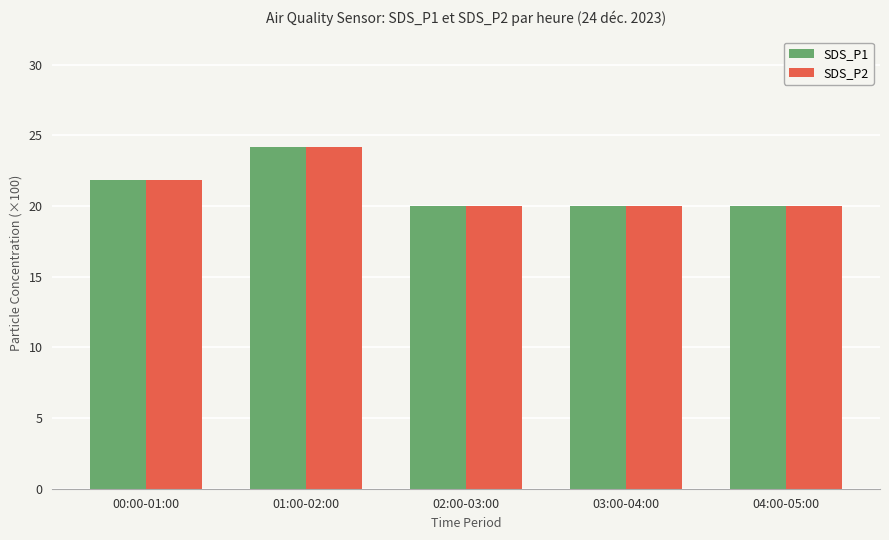

What is the average value of the SDS_P1 series?

21.2